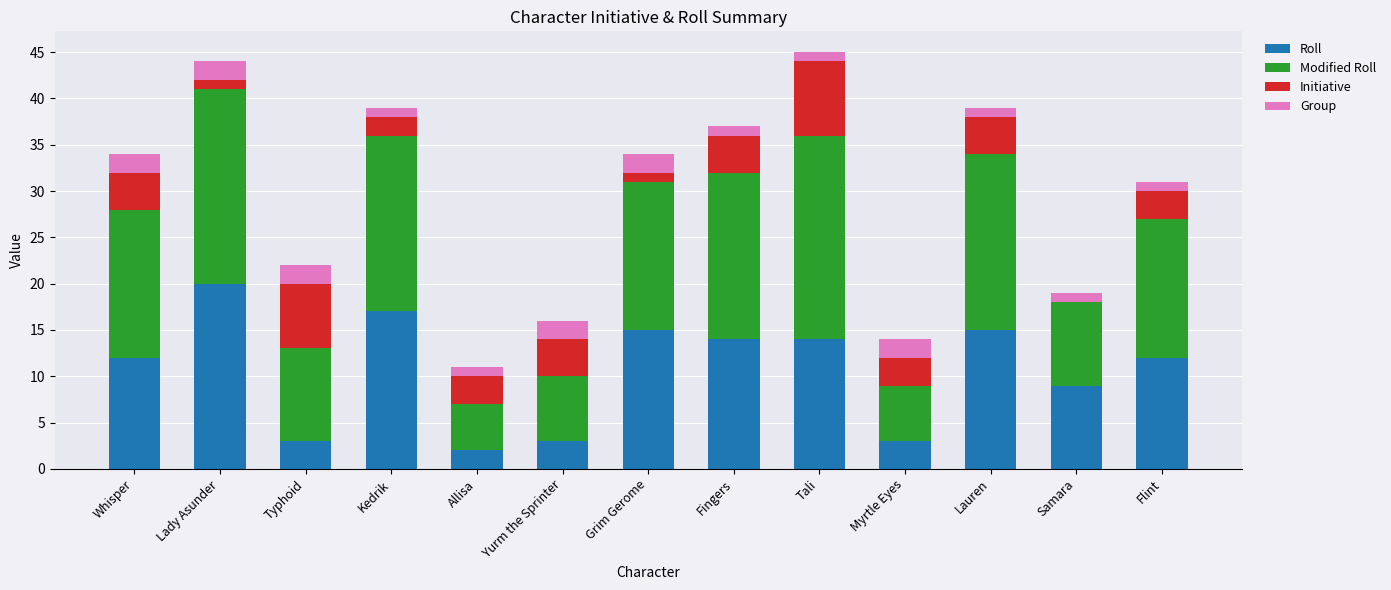

Which category has the highest value in the Roll series?

Lady Asunder